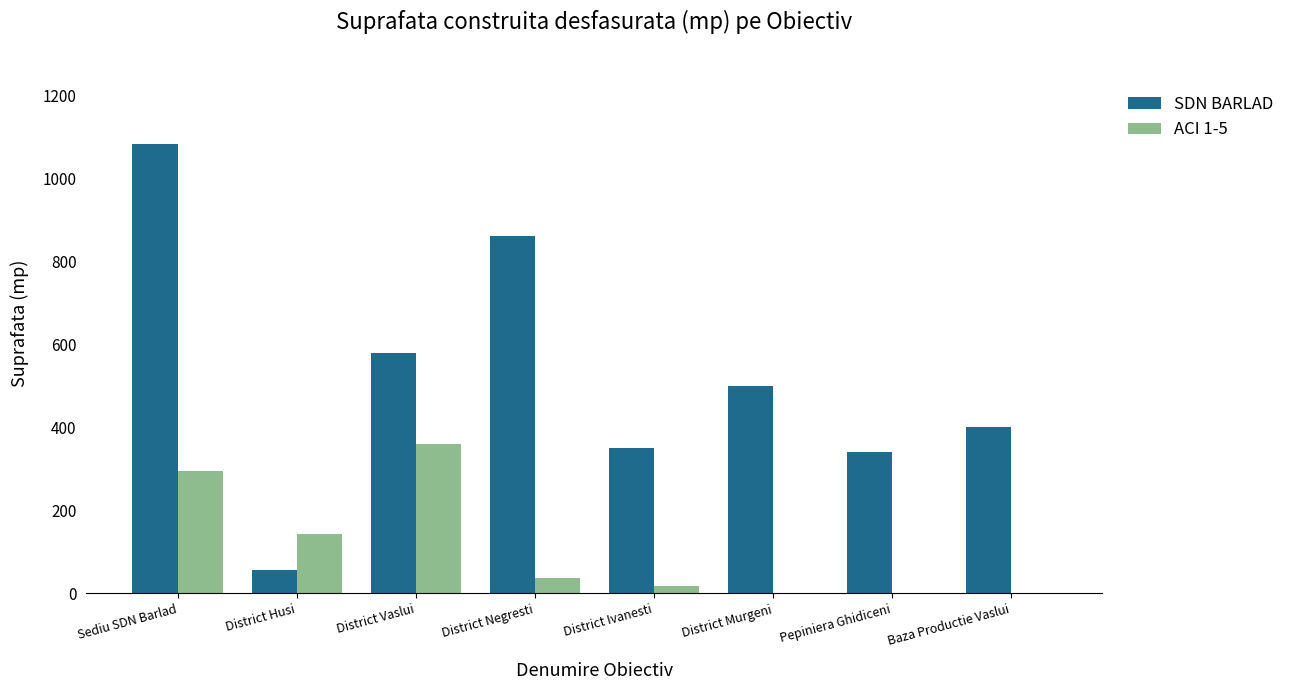

At which category is the sum across all series the highest?

Sediu SDN Barlad